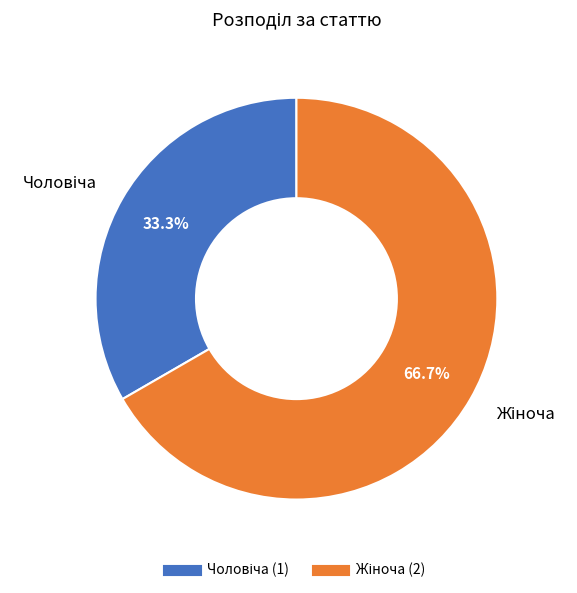

Is there a majority slice in this chart?

Yes